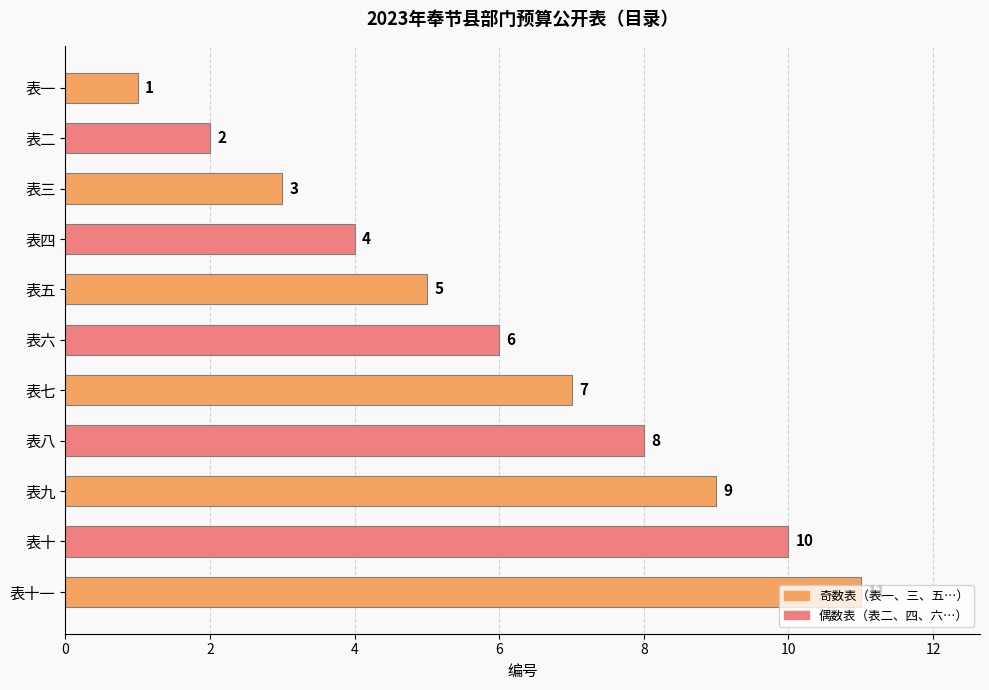

Does the chart contain any negative values?

No